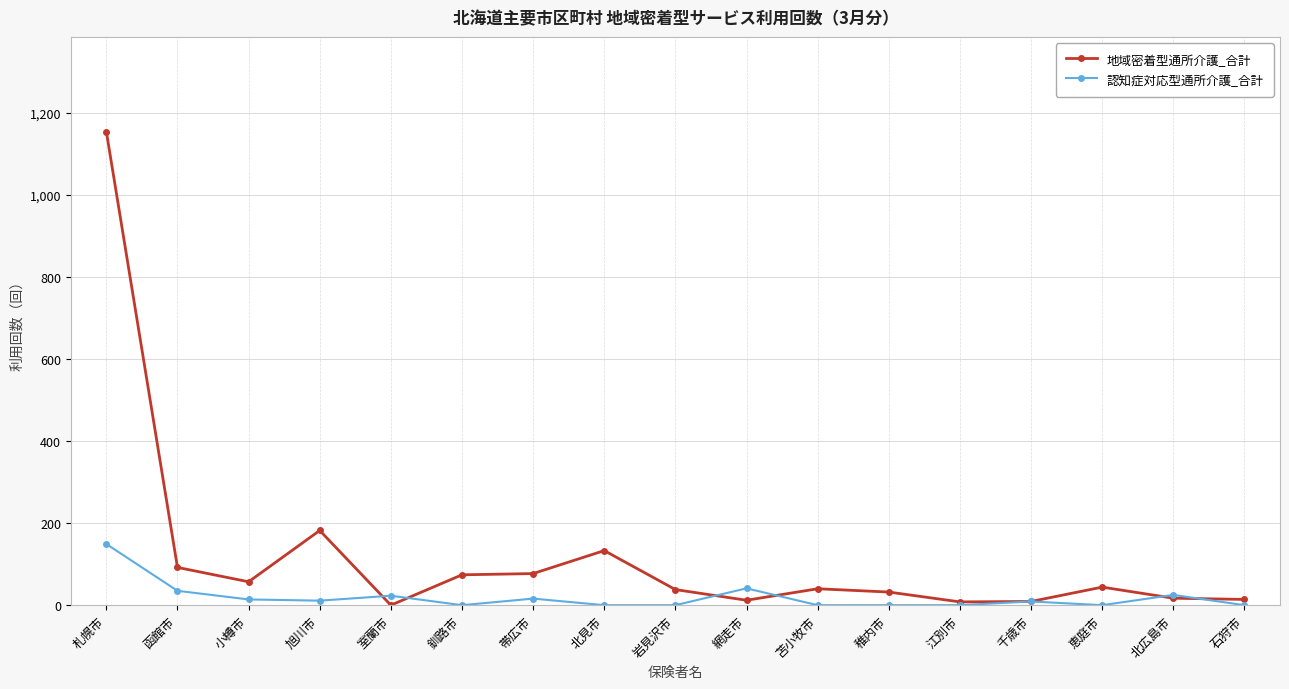

Which series has the largest total across all categories?

地域密着型通所介護_合計